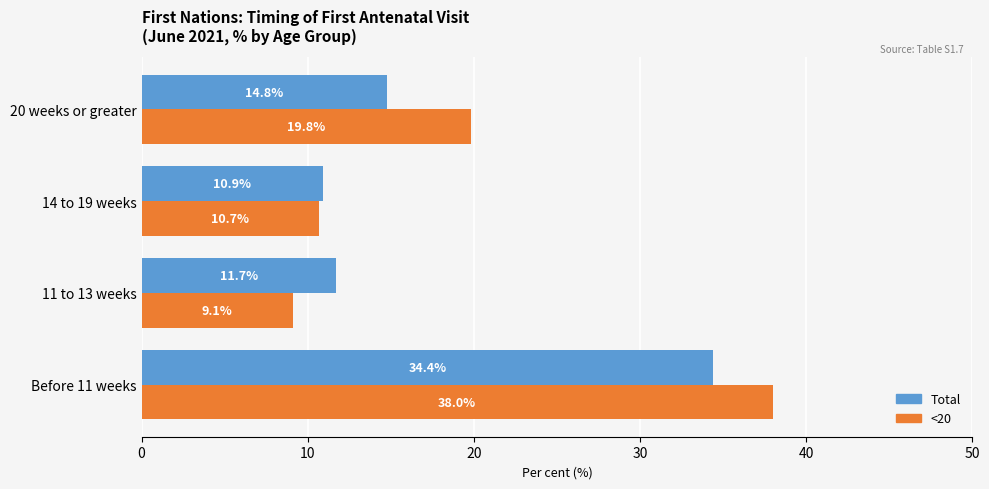

What is the sum of the <20 values at 14 to 19 weeks and 20 weeks or greater?

30.5